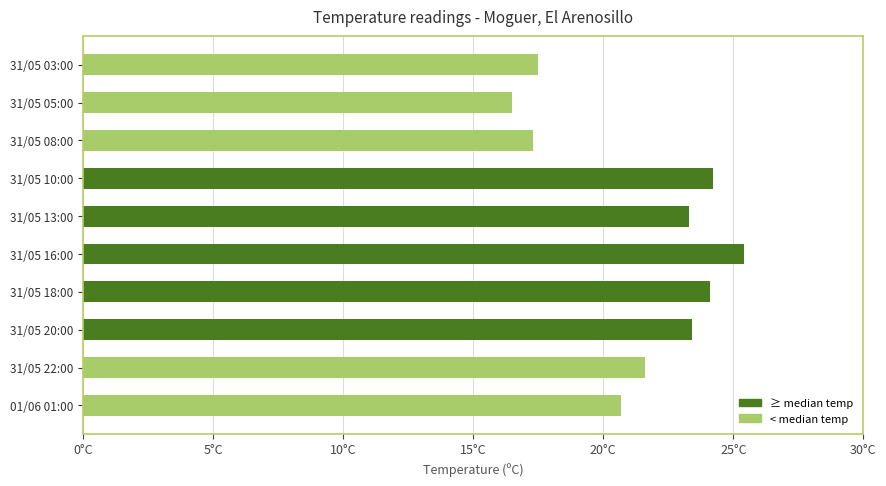

What is the minimum value shown in the chart?

16.5